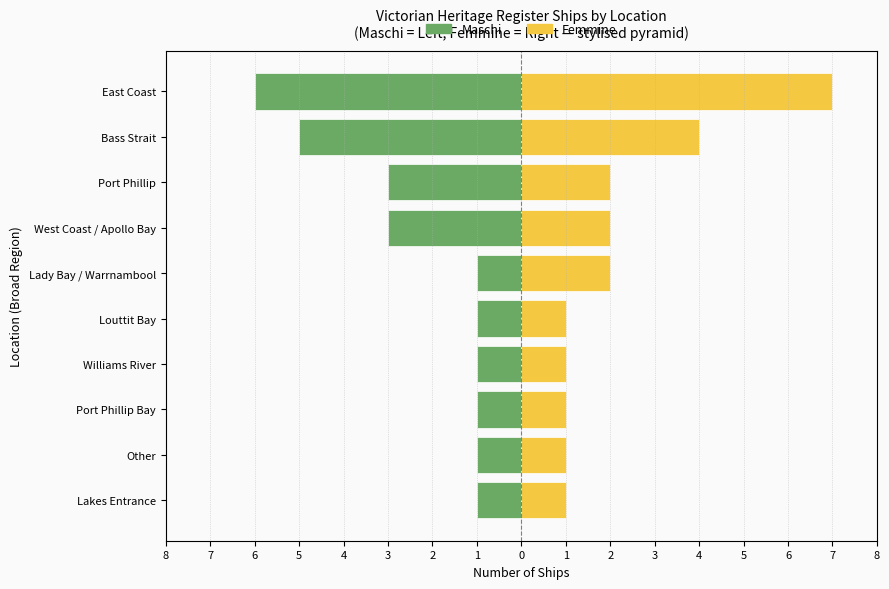

What is the difference between the maximum and minimum values in the Femmine series?

6